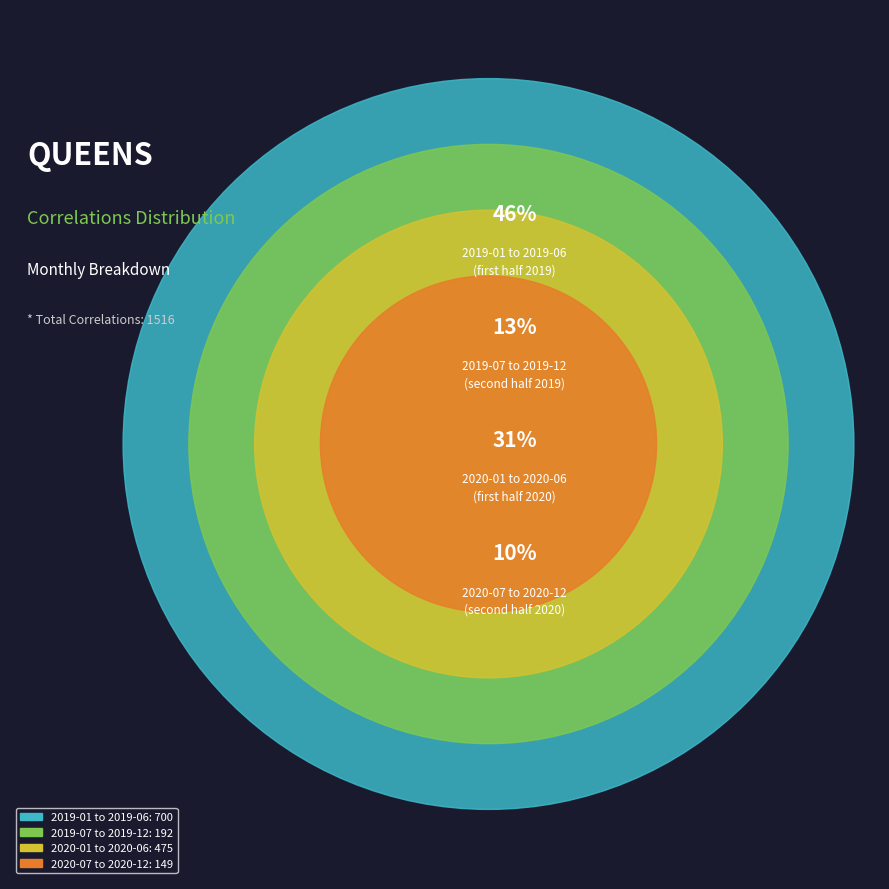

To the nearest percent, what is the combined percentage of 2020-04 and 2020-10?

8%